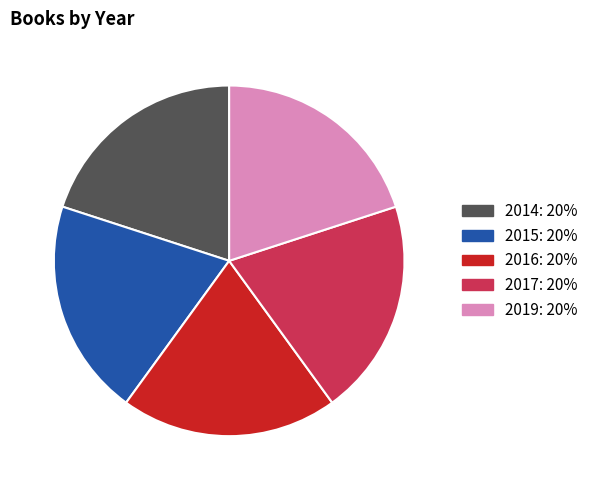

Is there any slice that represents more than half of the pie?

No